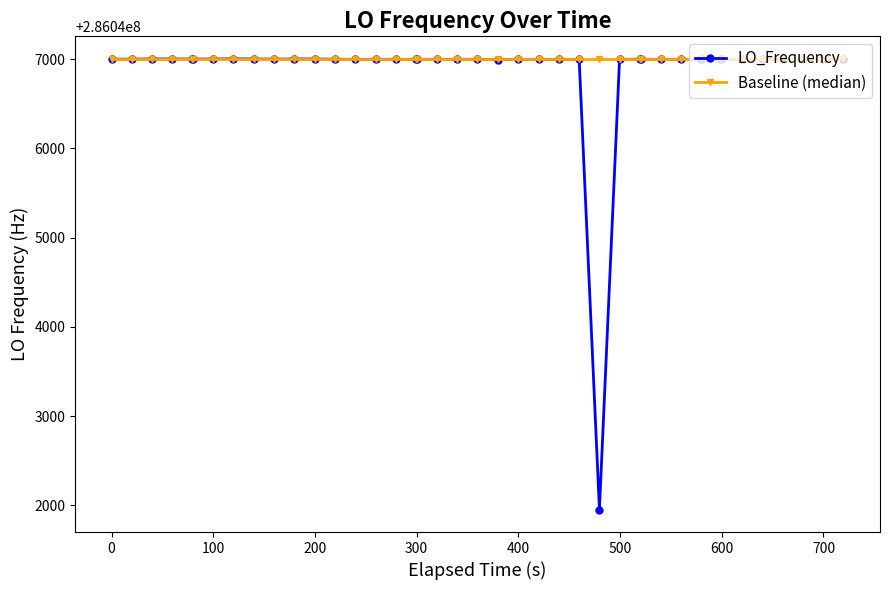

What is the value of the LO_Frequency point at the 18th from the left?

286046998.6